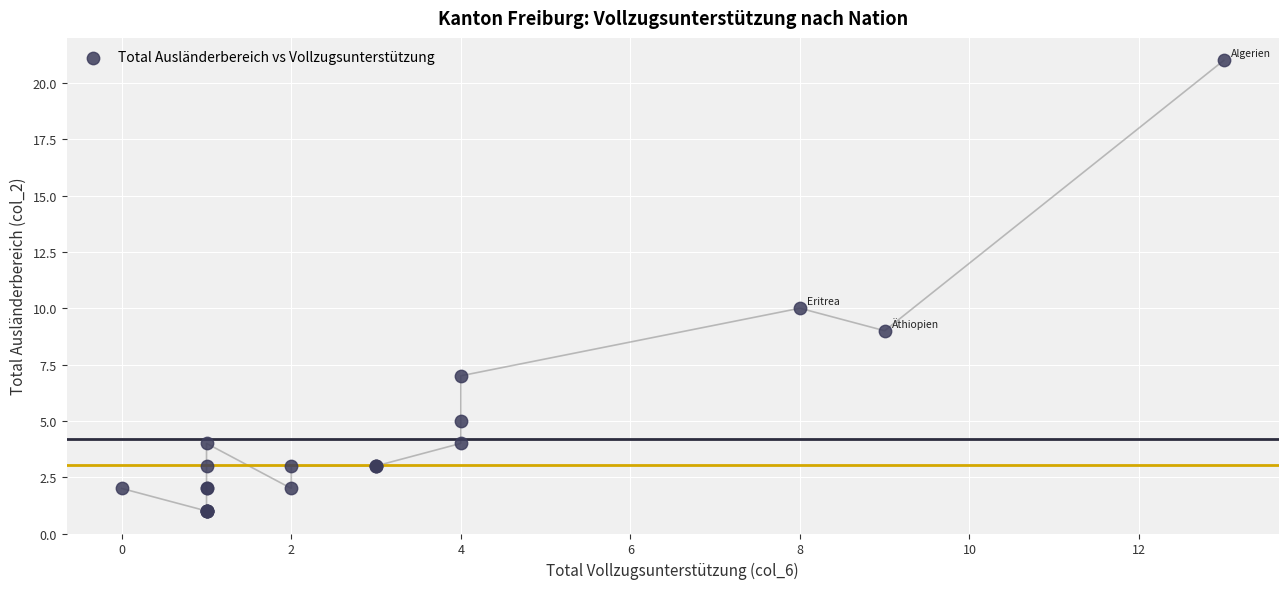

What Y value in the scatter plot is closest to 11?

10